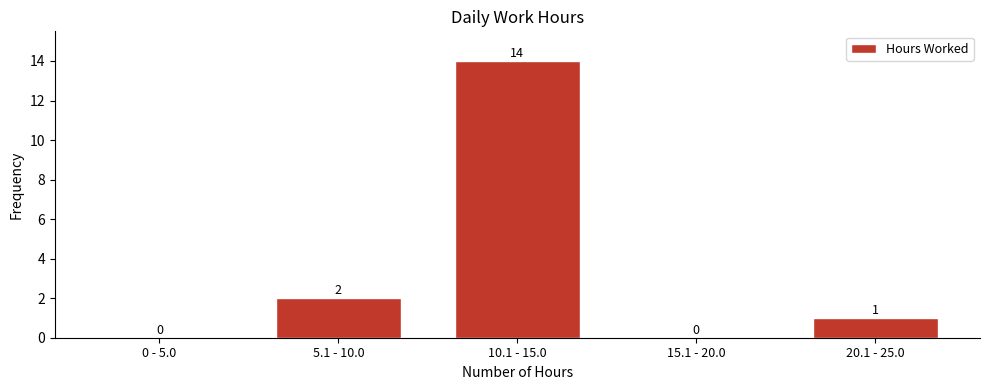

Reading right to left, list all the values displayed in this chart.

20.1 - 25.0=1	15.1 - 20.0=0	10.1 - 15.0=14	5.1 - 10.0=2	0 - 5.0=0